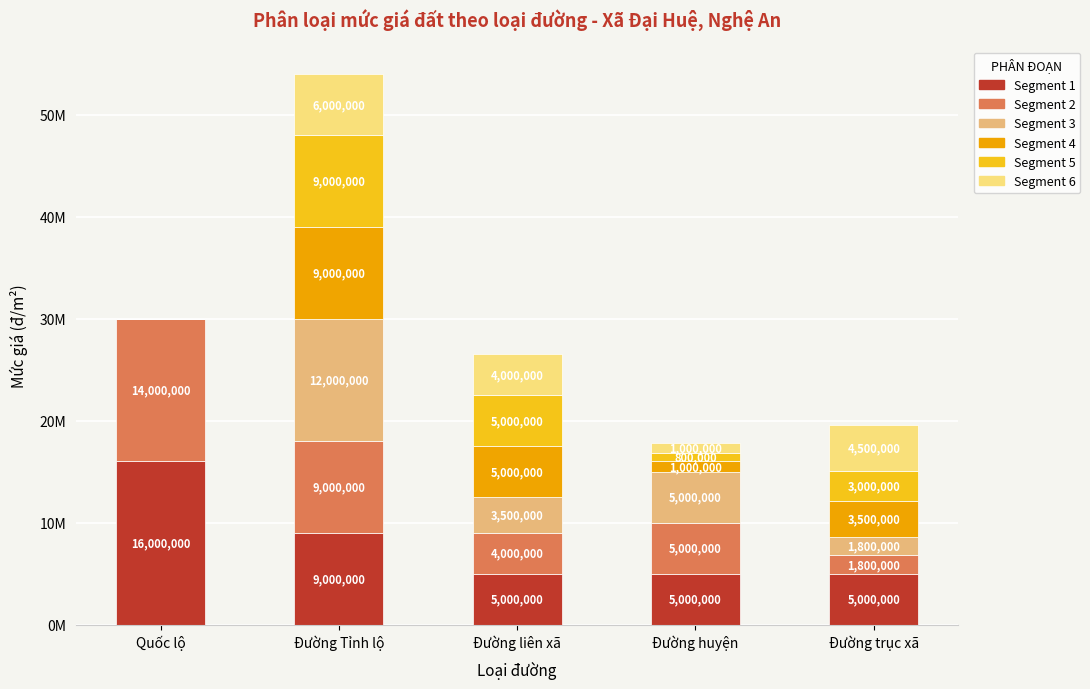

What is the label of the 1st bar from the right?

Đường trục xã